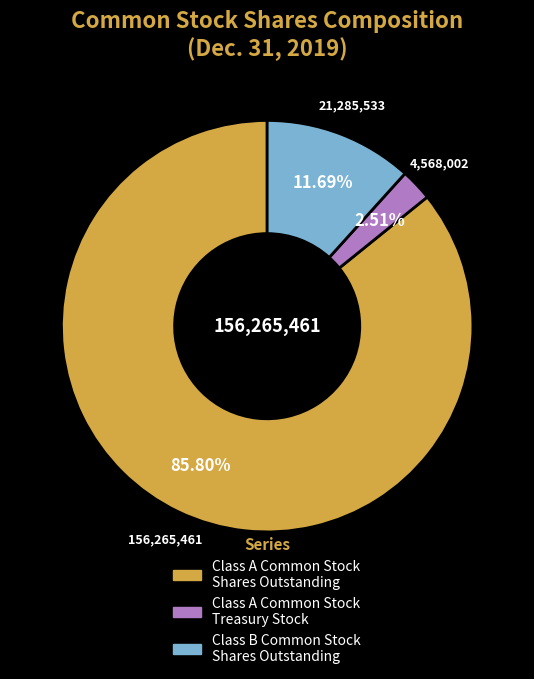

Does any single category account for the majority?

Yes